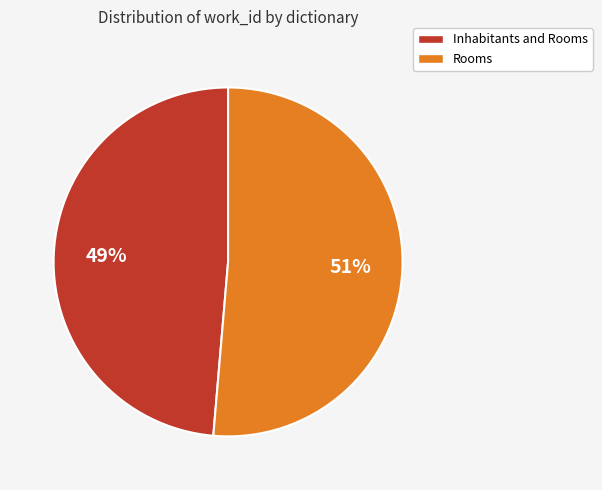

Rank the categories by value from lowest to highest.

Inhabitants and Rooms, Rooms